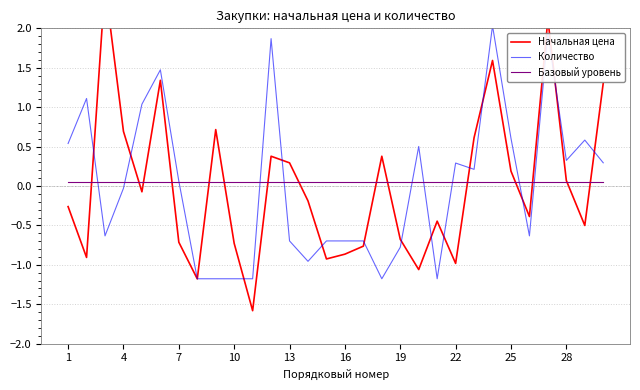

At which label does Базовый уровень reach its peak?

1